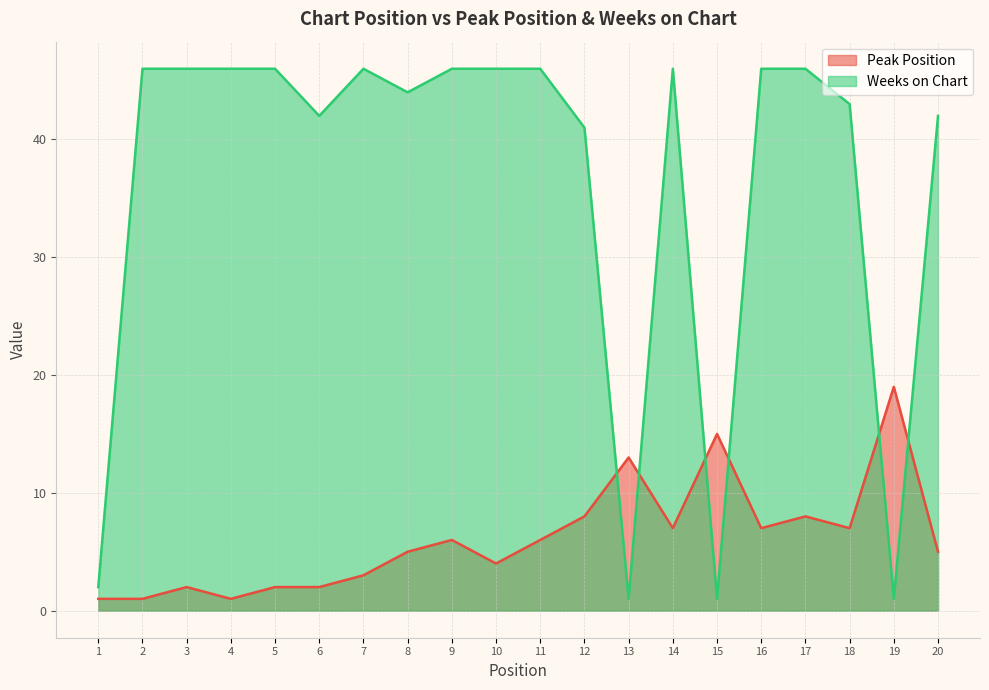

How many interior local valleys does the Weeks on Chart series have?

5